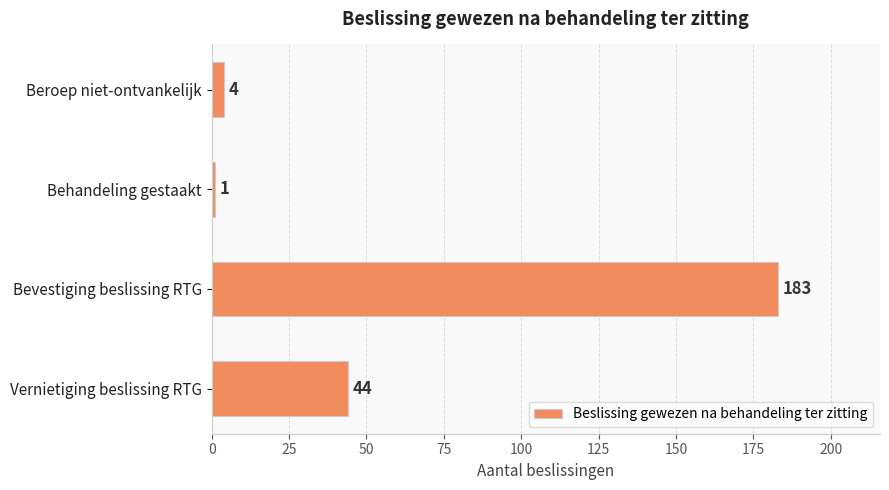

What is the average value?

58